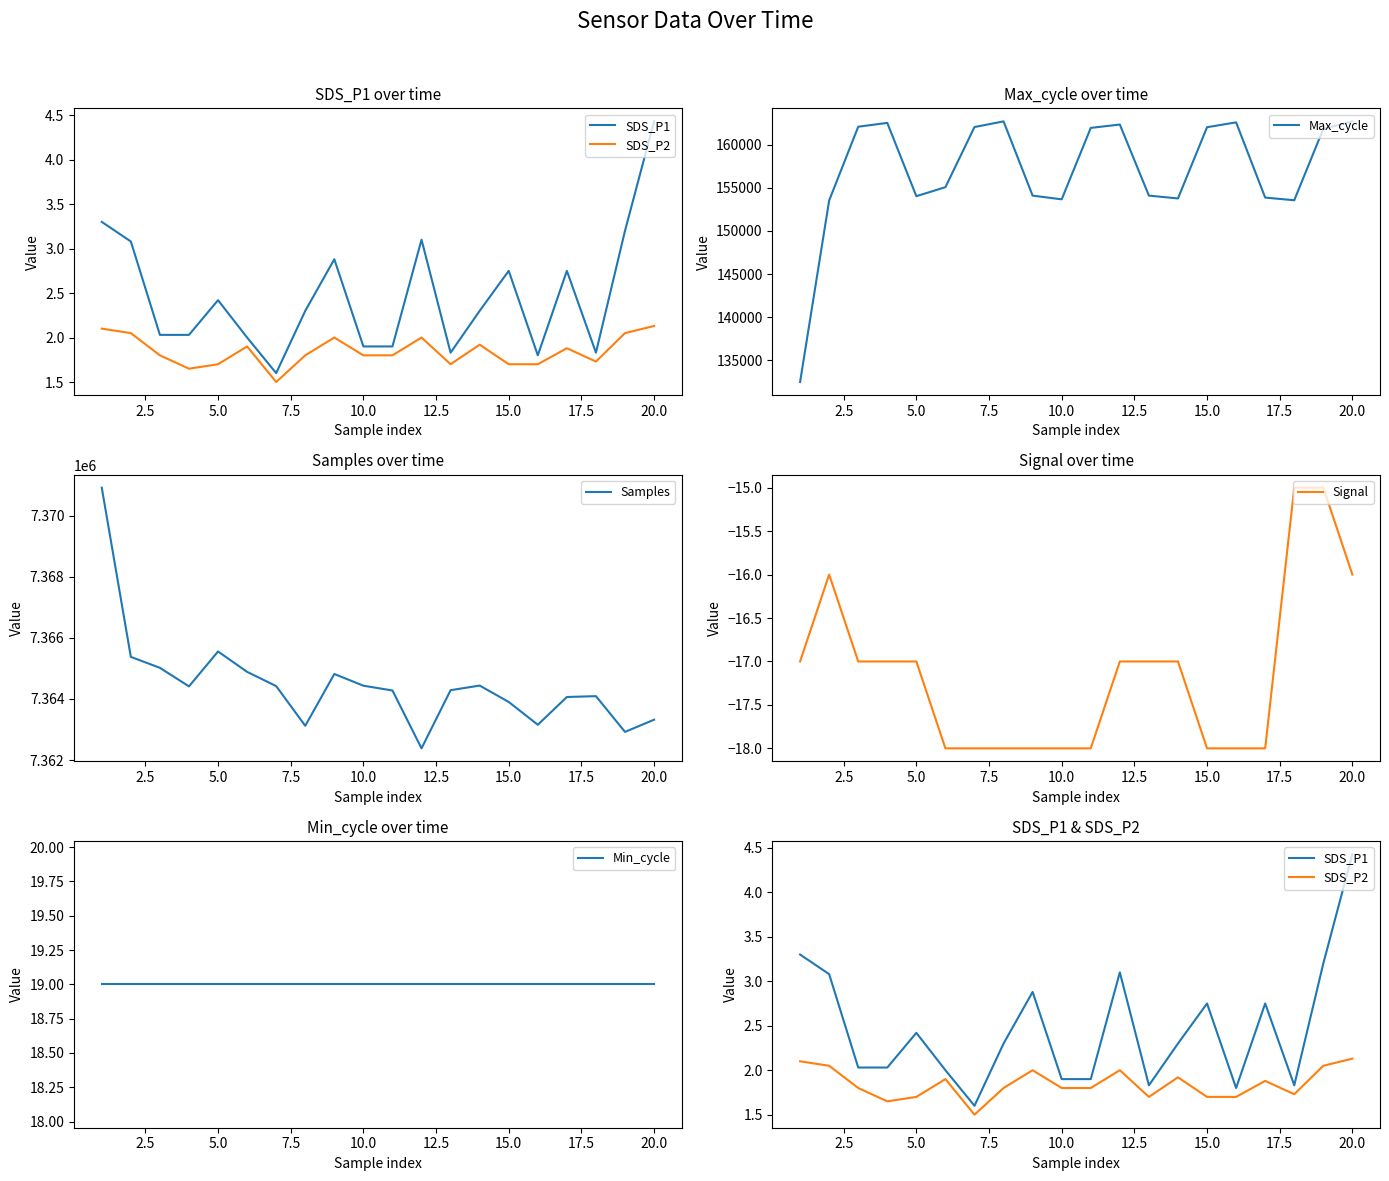

What is the lowest value of the Max_cycle series?

132479